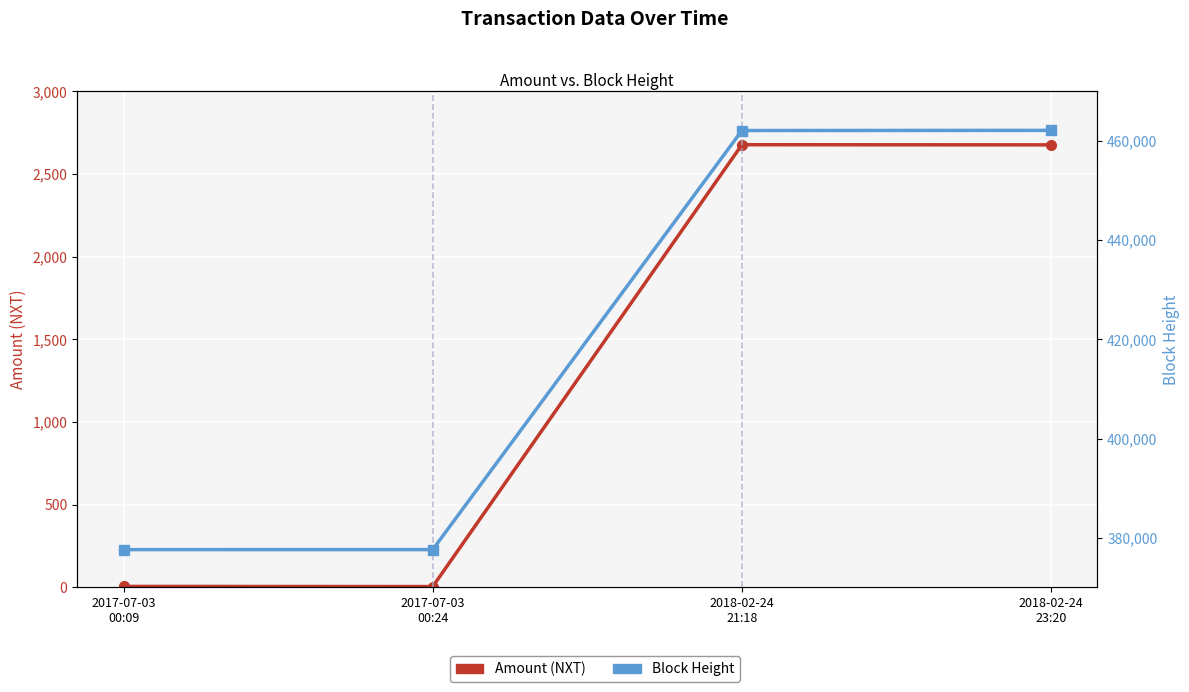

Which category has the highest value in the Amount (NXT) series?

2018-02-24
21:18